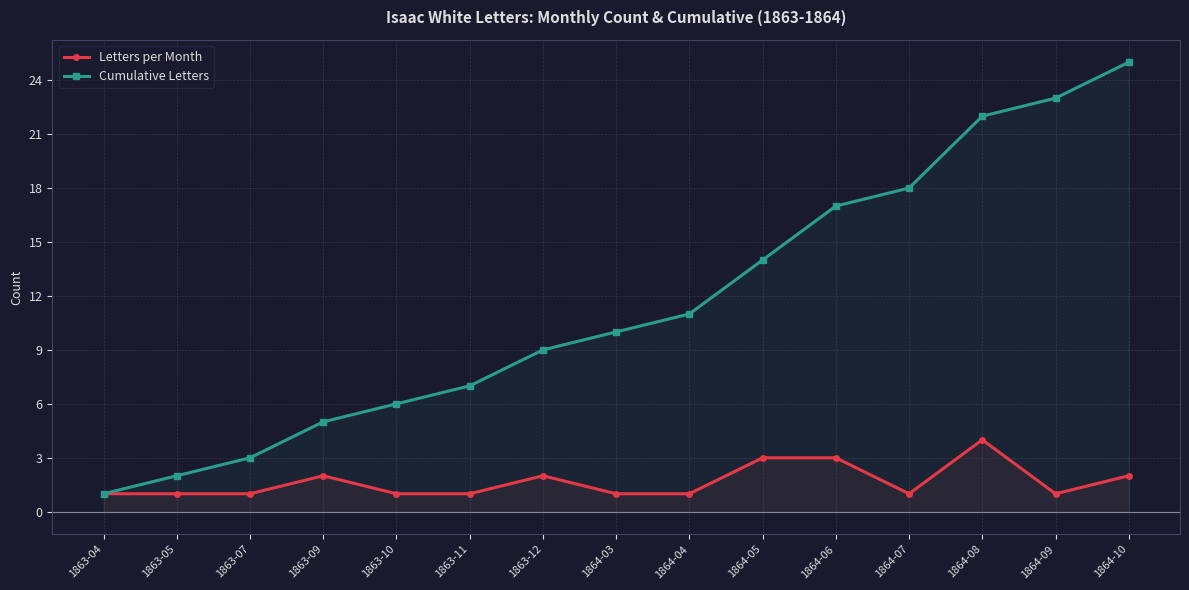

How many values in the Letters per Month series exceed 1?

6